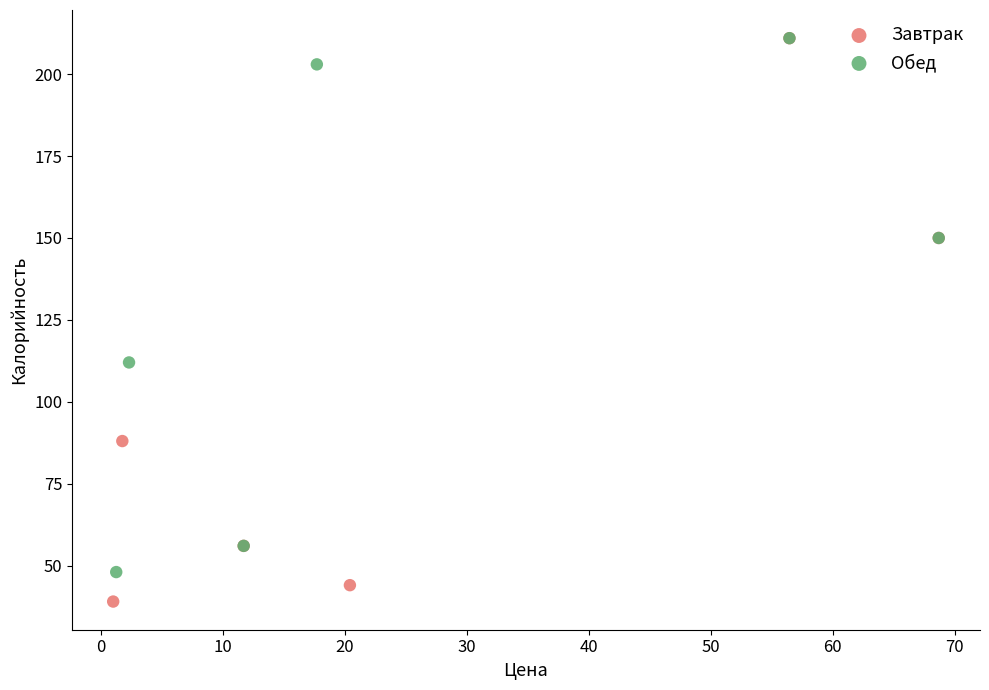

Which series has the largest Y range (max minus min)?

Завтрак